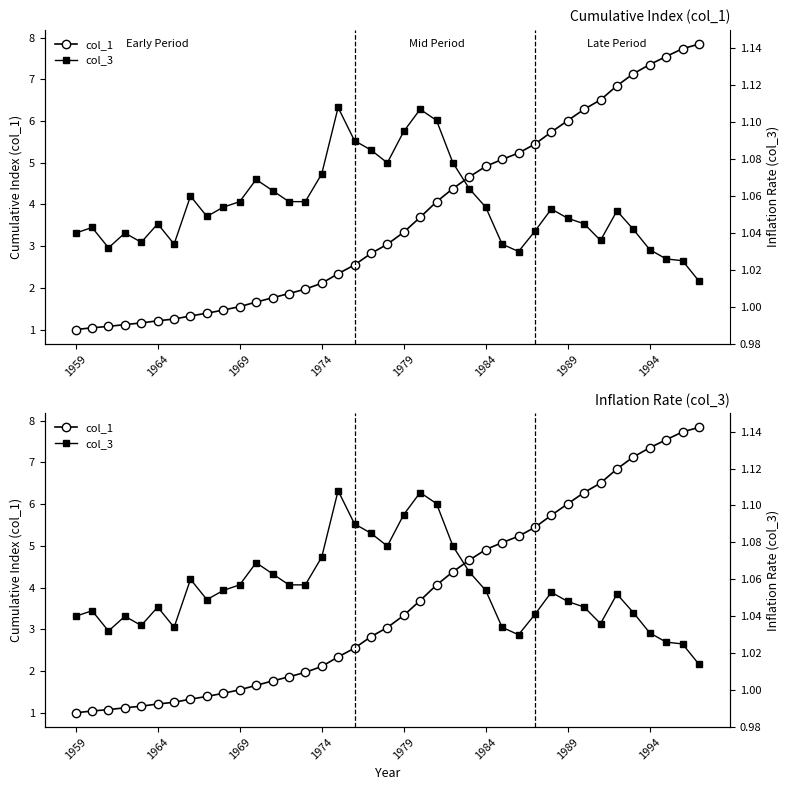

What is the difference between the second highest and minimum values in the col_3 series?

0.1